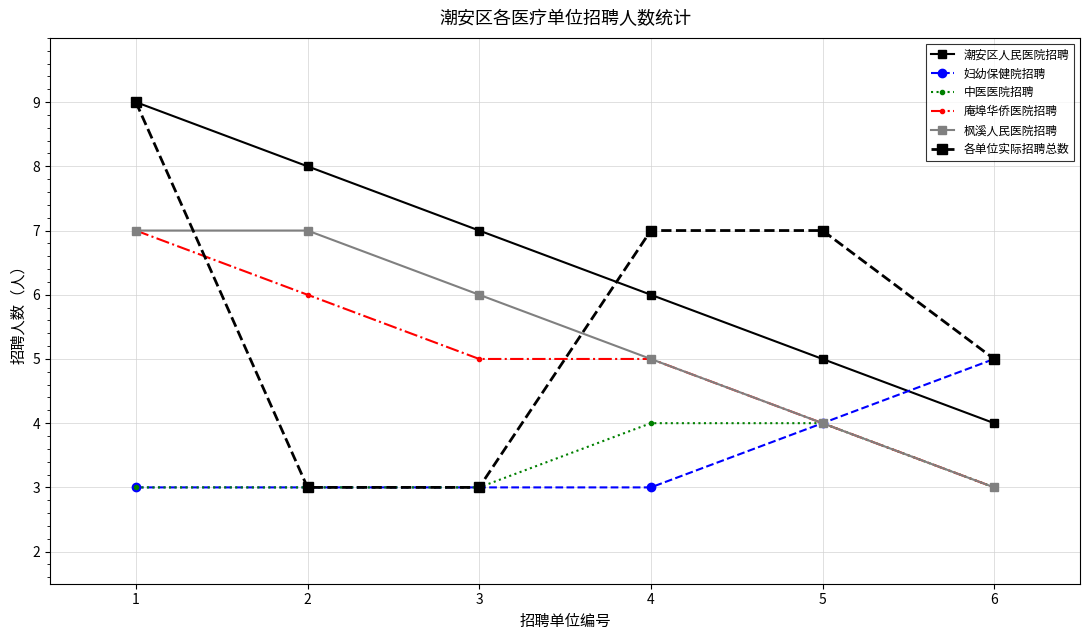

Which series has the widest spread of values?

各单位实际招聘总数